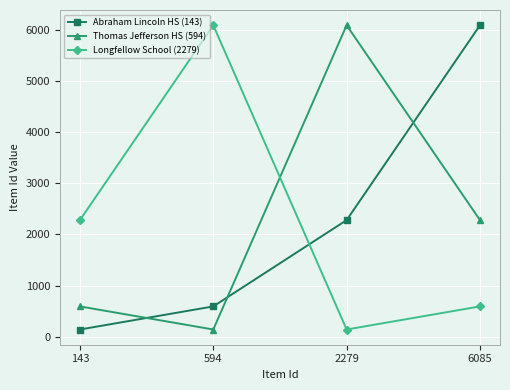

Where is Abraham Lincoln HS (143) nearest to the value 3114?

2279